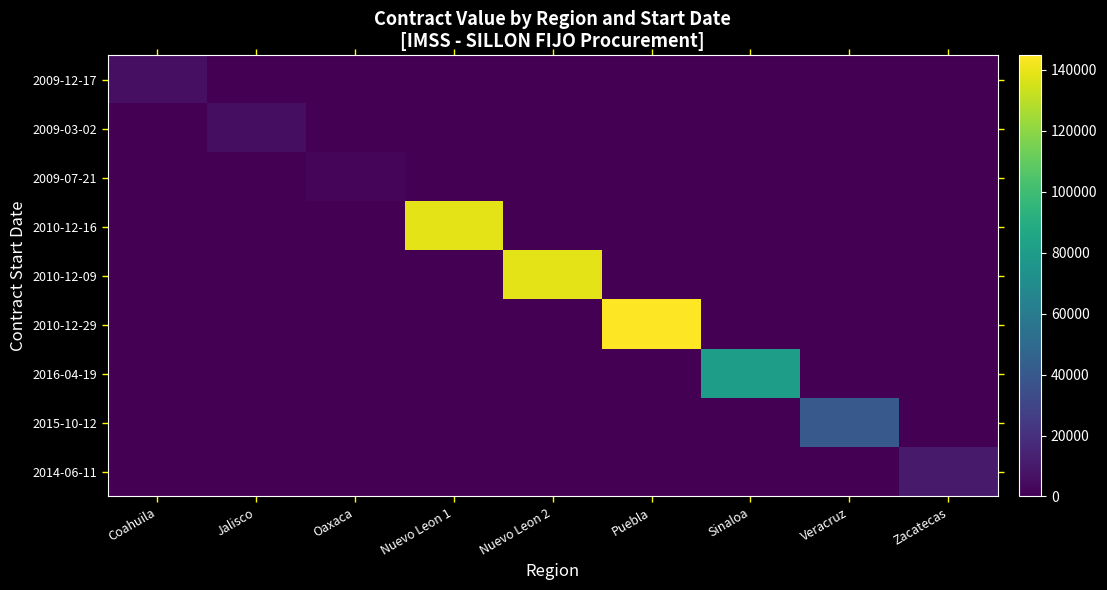

At how many categories does at least one series exceed 18495?

5